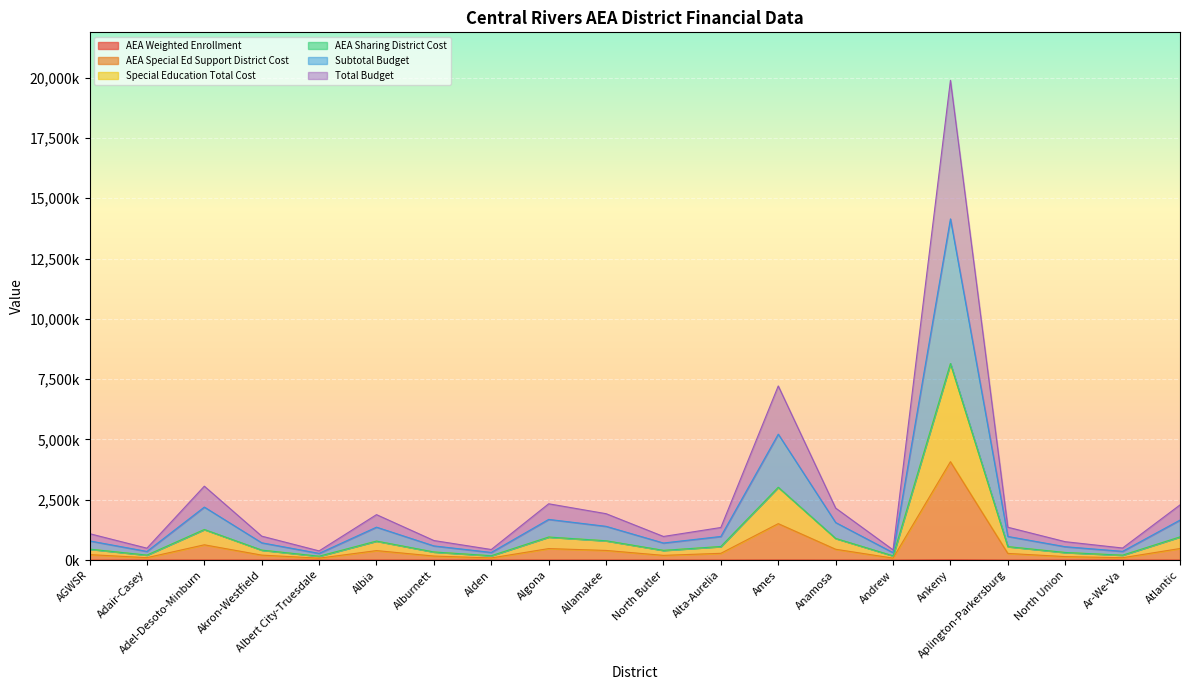

What position from the left is Aplington-Parkersburg?

17